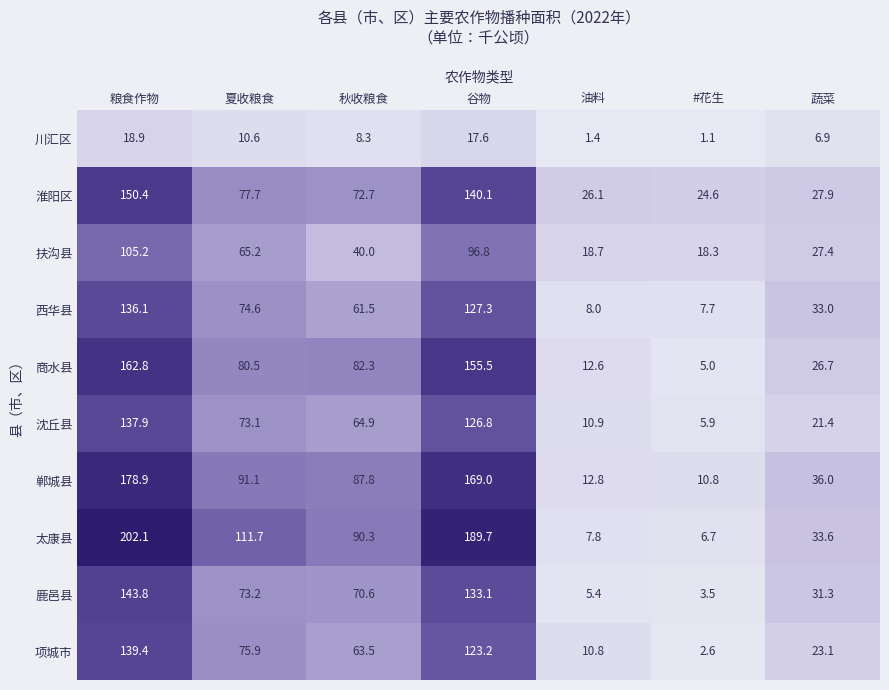

What is the difference between the maximum and second lowest values in the 郸城县 series?

166.1